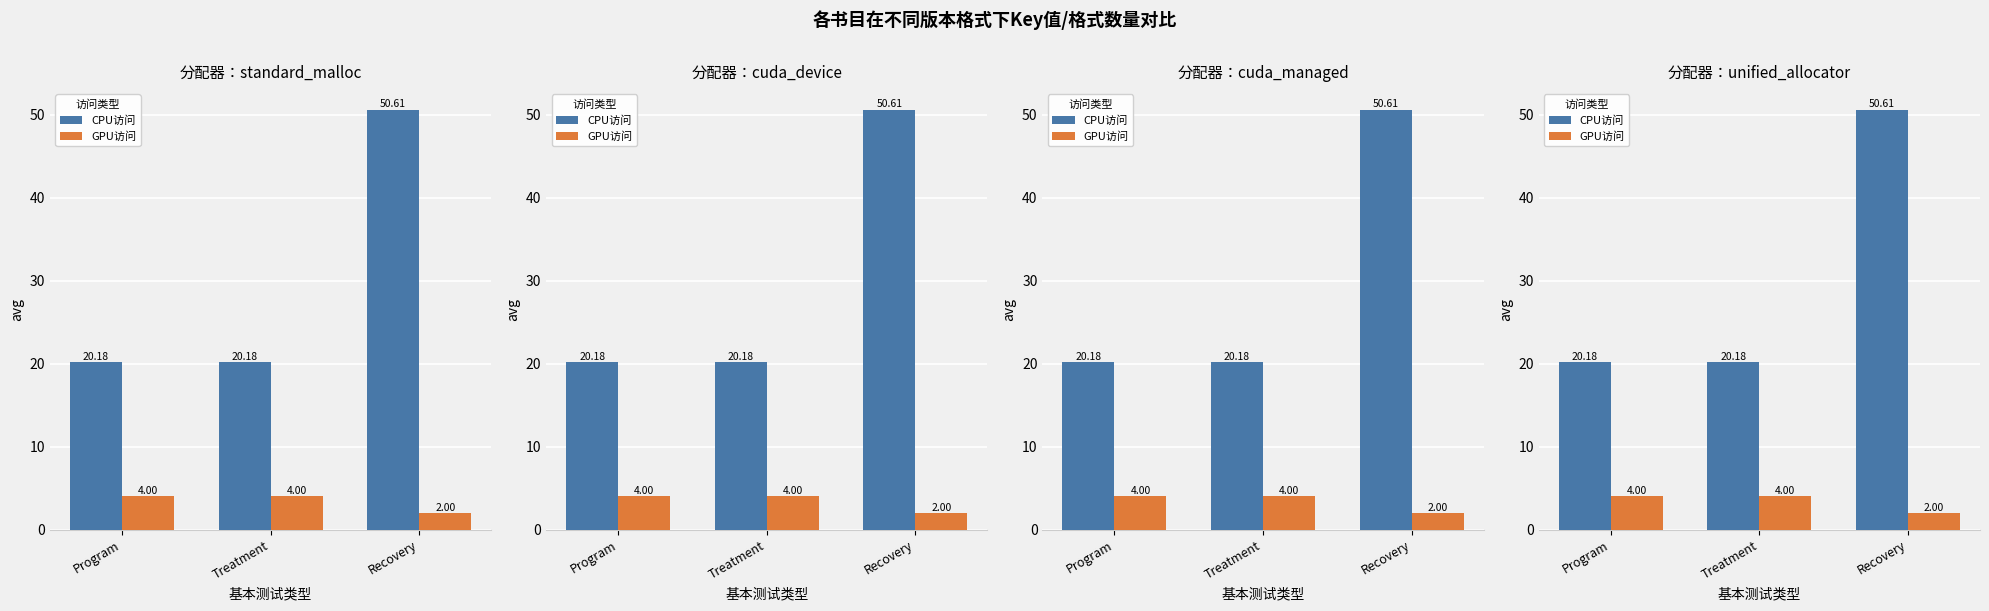

Count the number of data series in this chart.

2